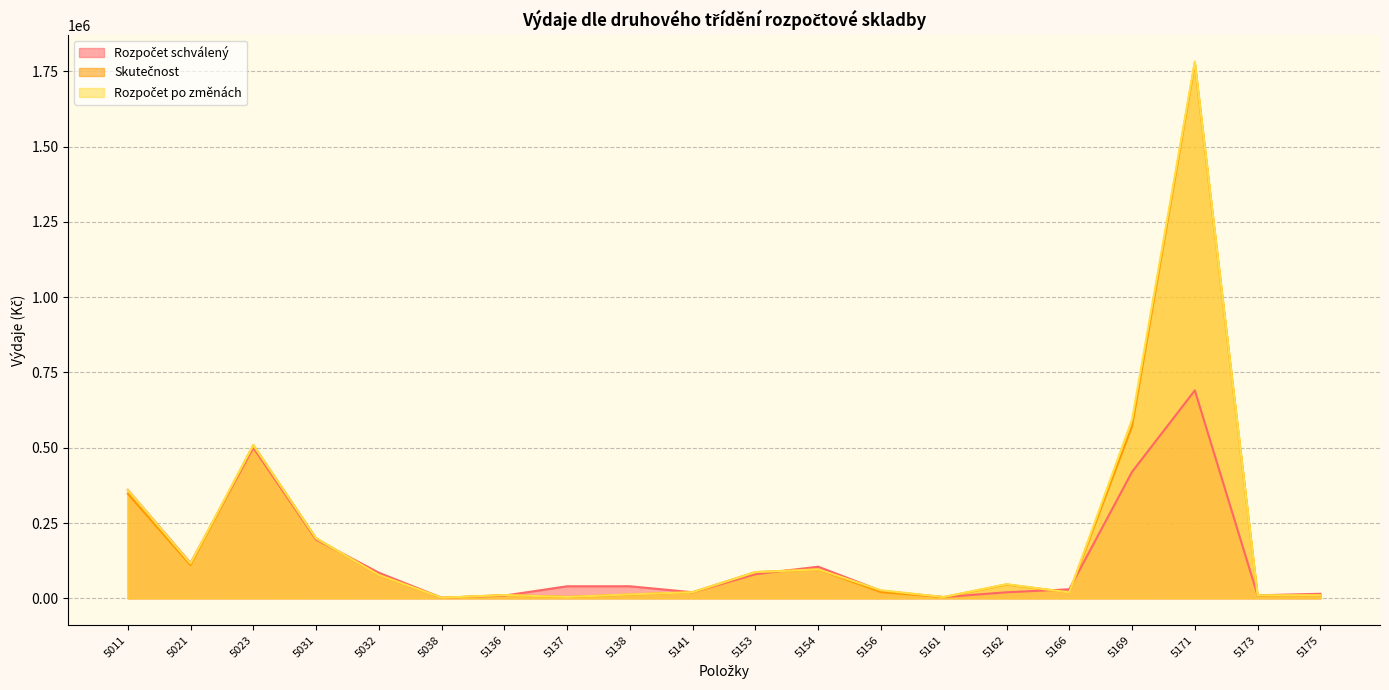

The value of Rozpočet po změnách at 5031 is 199275.0. True or false?

True